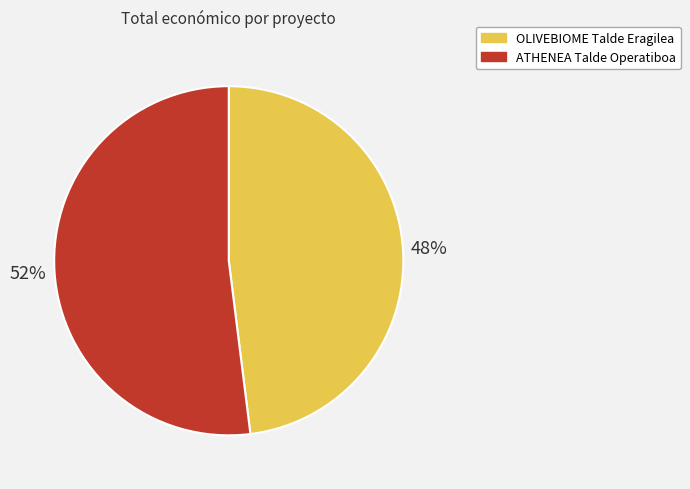

True or false: ATHENEA Talde Operatiboa accounts for 66% of the total.

False